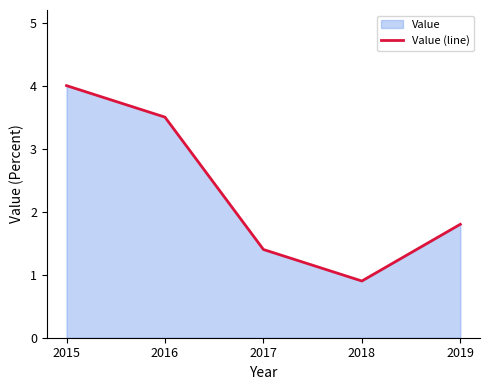

What is the value of the 5th point from the left?

1.8